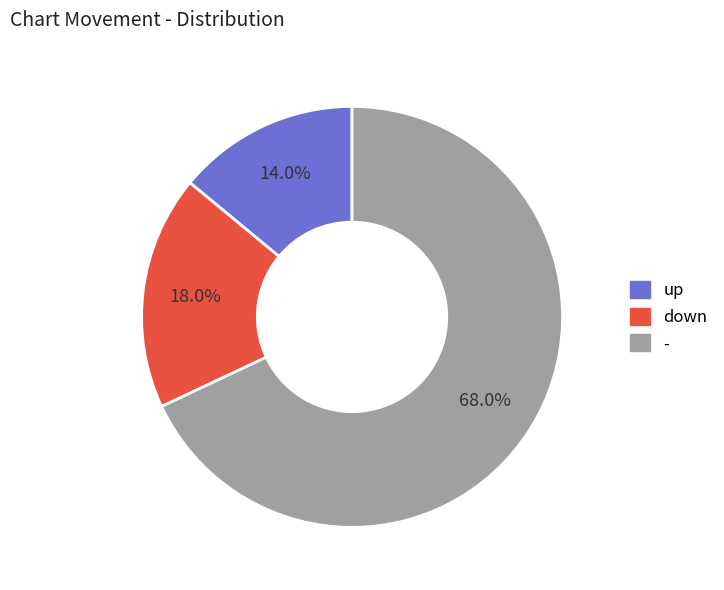

Which slice is the smallest?

up